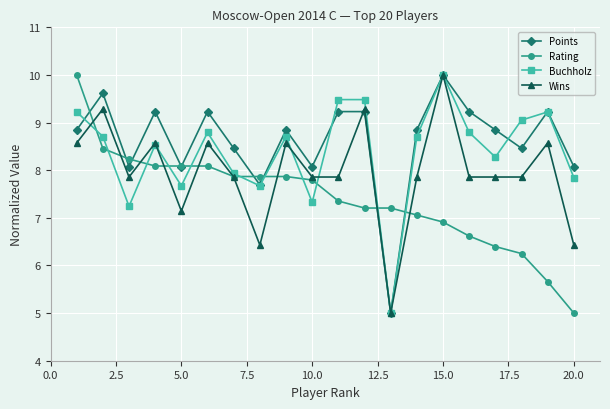

True or false: Buchholz has more than 0 points higher than both neighbors.

True